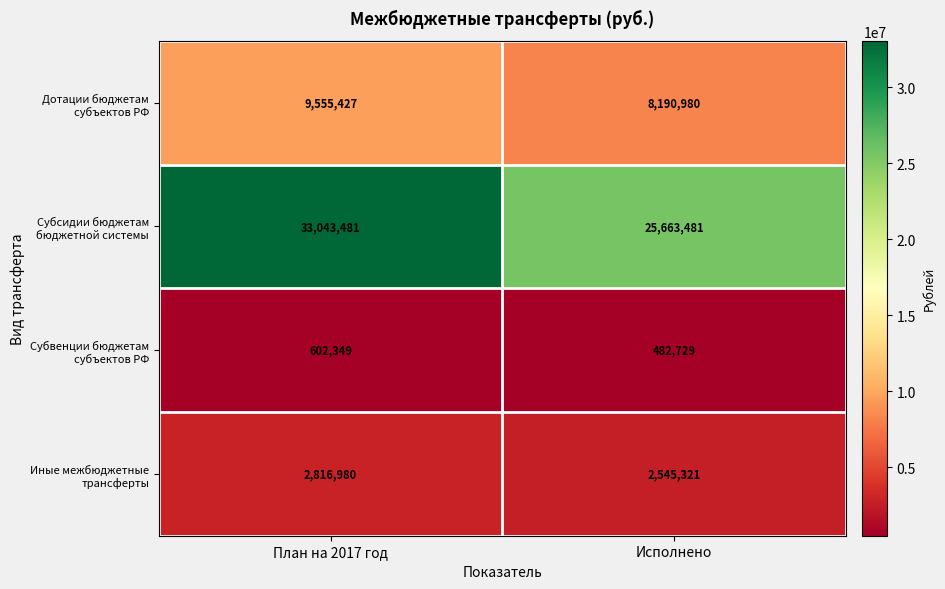

At Исполнено, list the series in order from largest to smallest.

Субсидии бюджетам бюджетной системы, Дотации бюджетам субъектов РФ, Иные межбюджетные трансферты, Субвенции бюджетам субъектов РФ